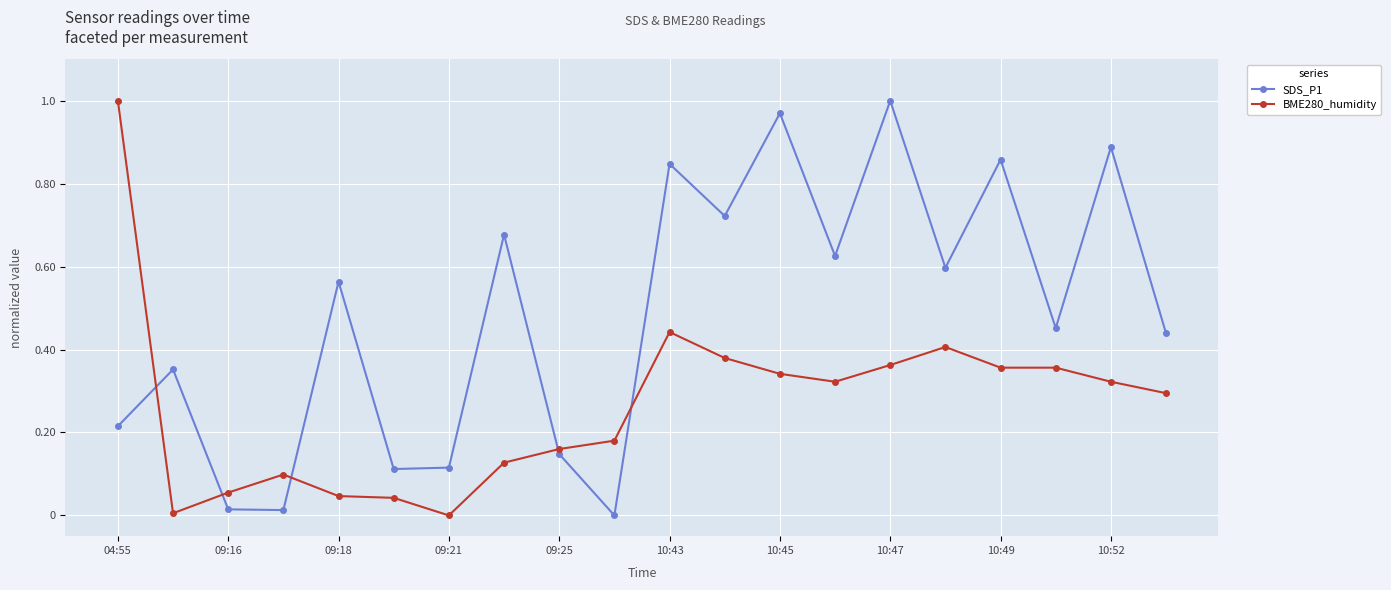

What is the sum of all BME280_humidity values?

5.3